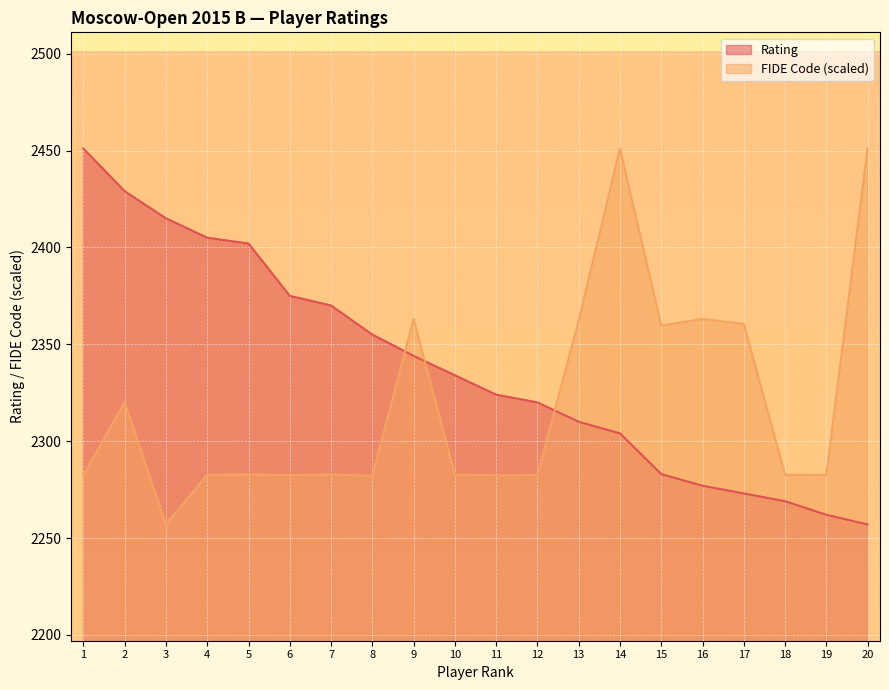

What is the minimum value shown in the chart?

2257.0